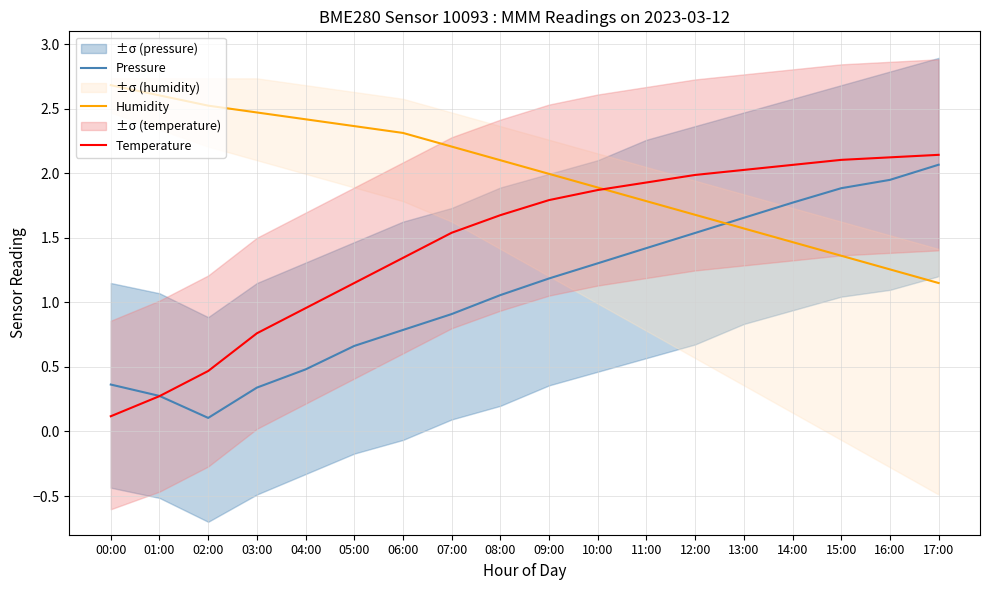

At which label is Pressure closest to 1?

08:00